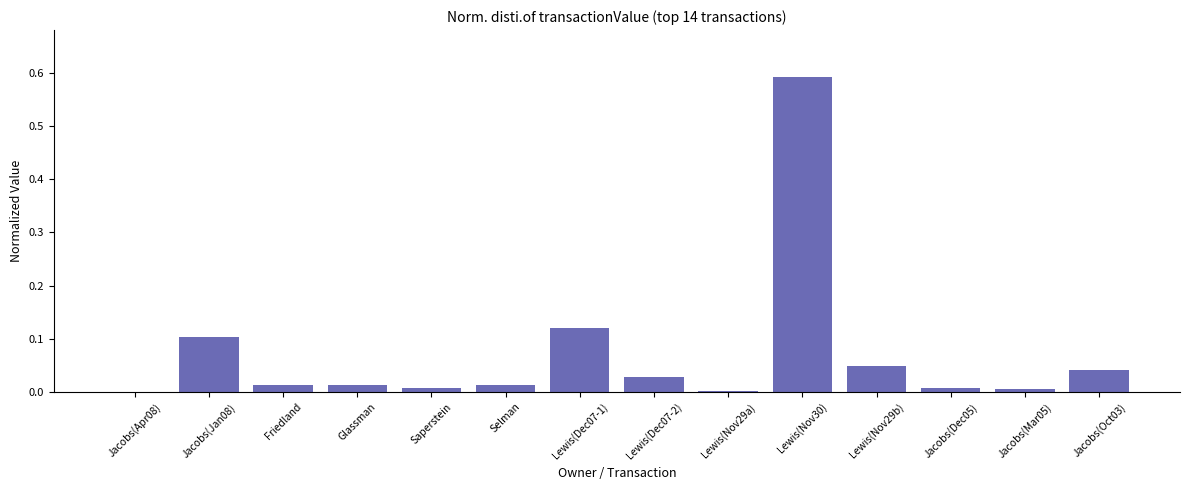

Which category has the highest value across all series?

Lewis(Nov30)